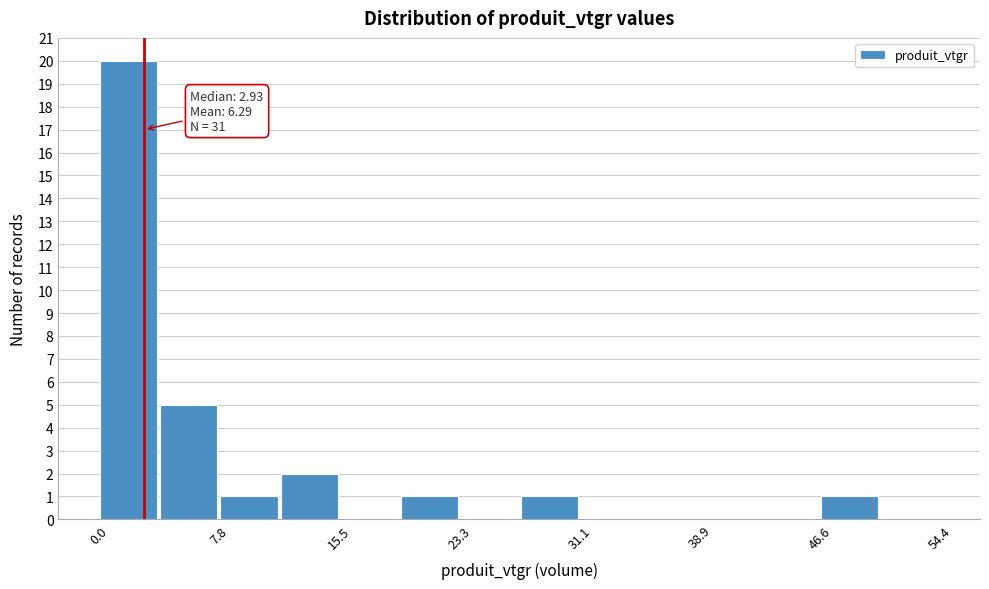

Around what value on the x-axis is the tallest bar? Give the approximate position of its centre, as read against the axis.

2